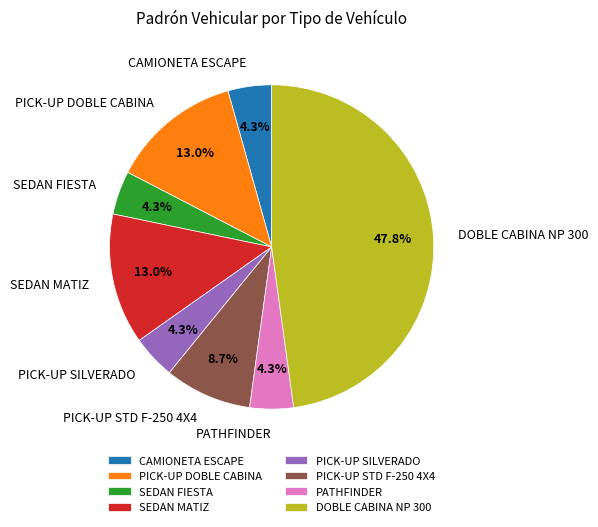

What is the total percentage of PICK-UP DOBLE CABINA and SEDAN MATIZ?

26.1%